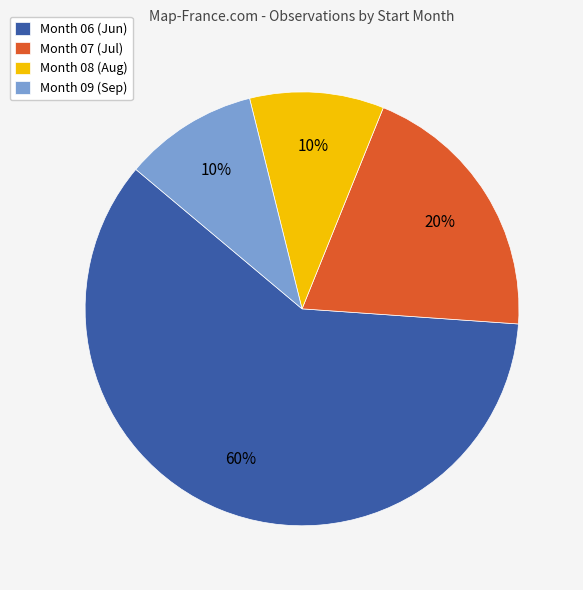

What is the ratio of the value at Month 08 (Aug) to the value at Month 07 (Jul)?

0.5